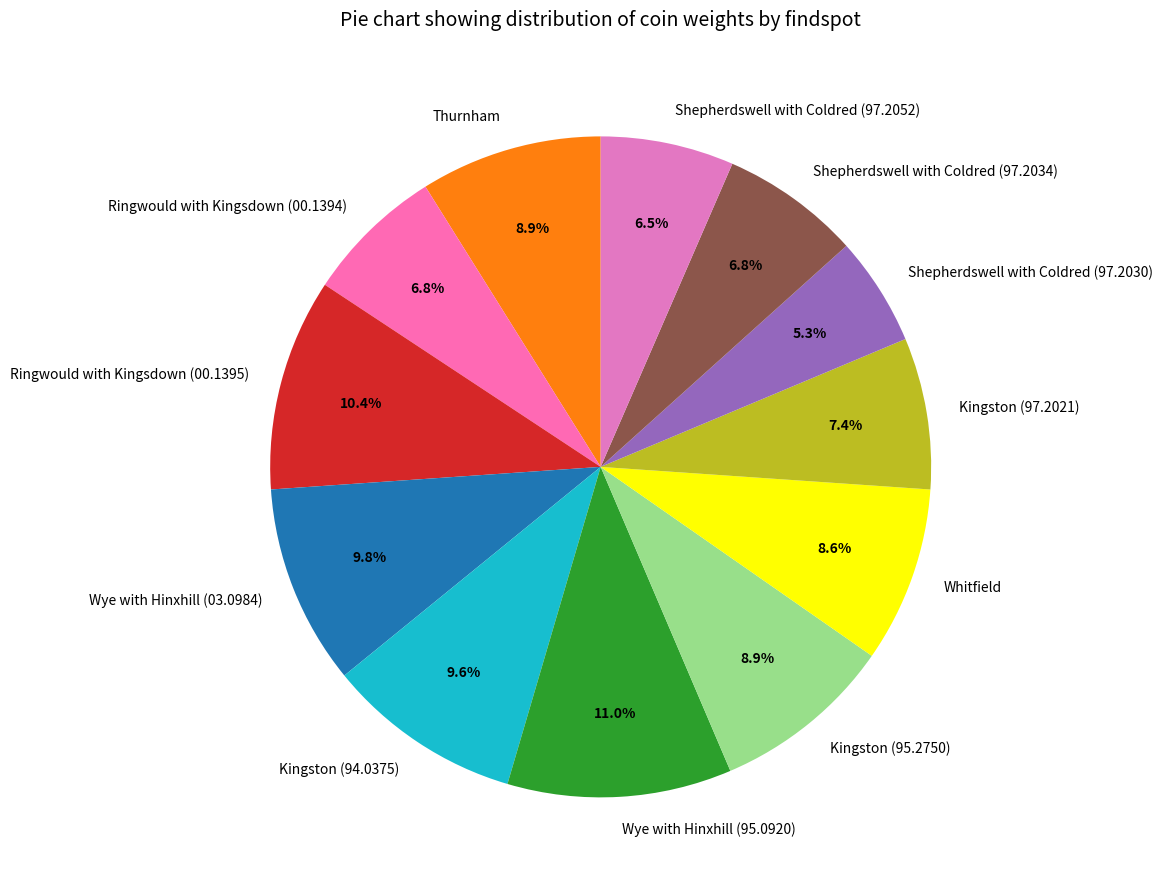

True or false: Shepherdswell with Coldred (97.2052) accounts for 1% of the total.

False